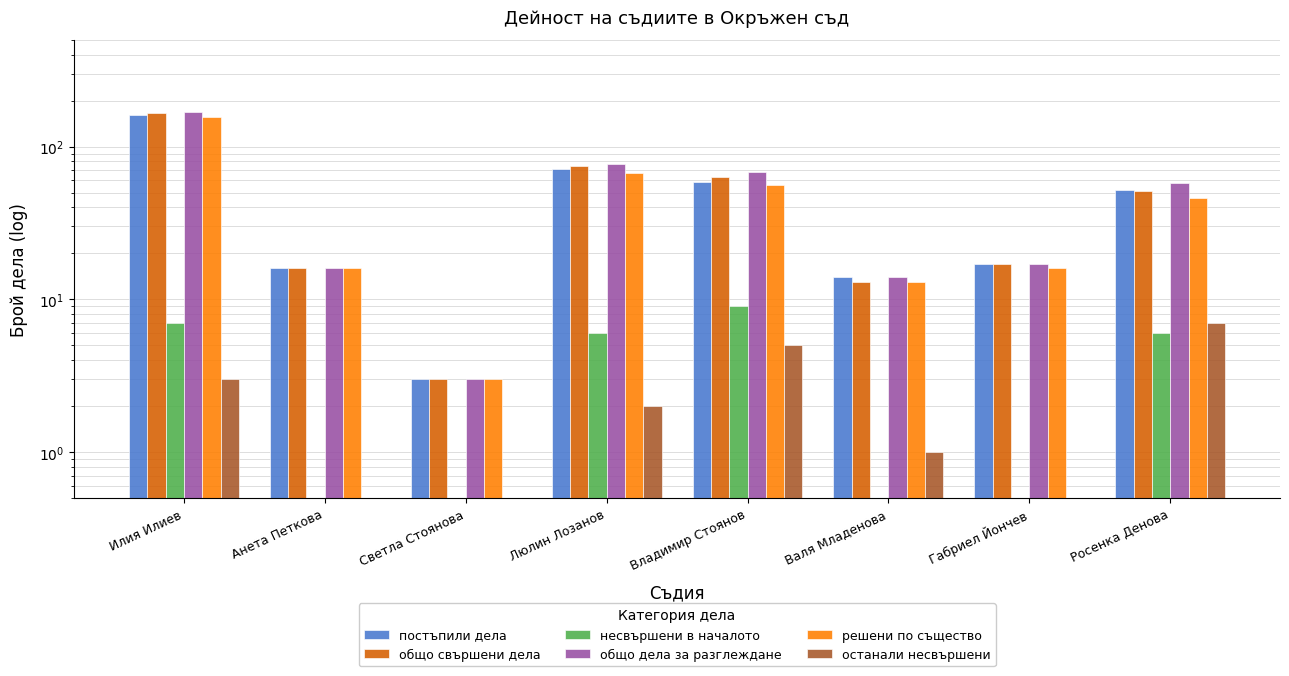

List the labels in order of решени по същество value, largest first.

Илия Илиев, Люлин Лозанов, Владимир Стоянов, Росенка Денова, Анета Петкова, Габриел Йончев, Валя Младенова, Светла Стоянова